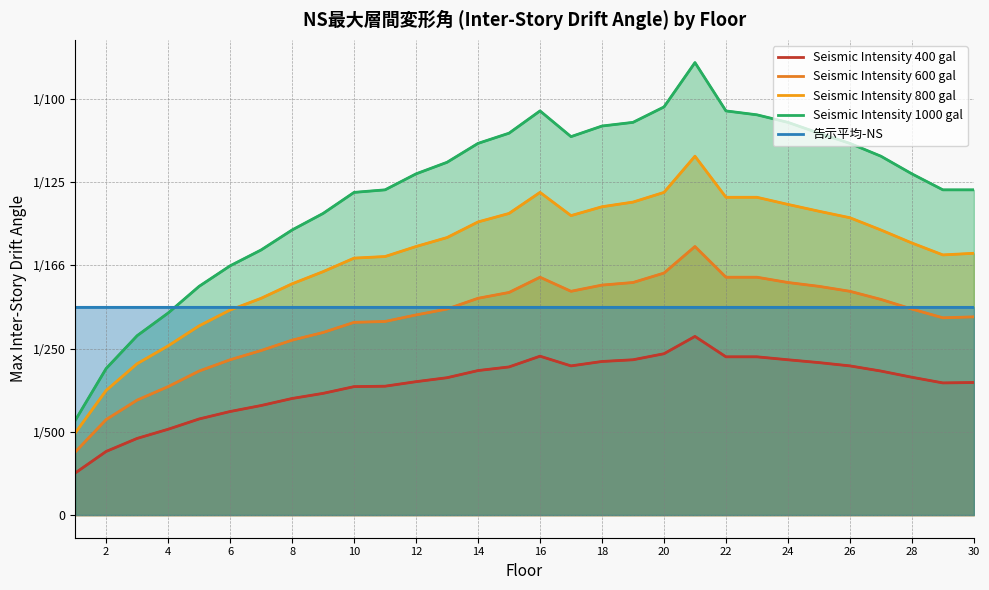

Between 10 and 4, which is larger?

10